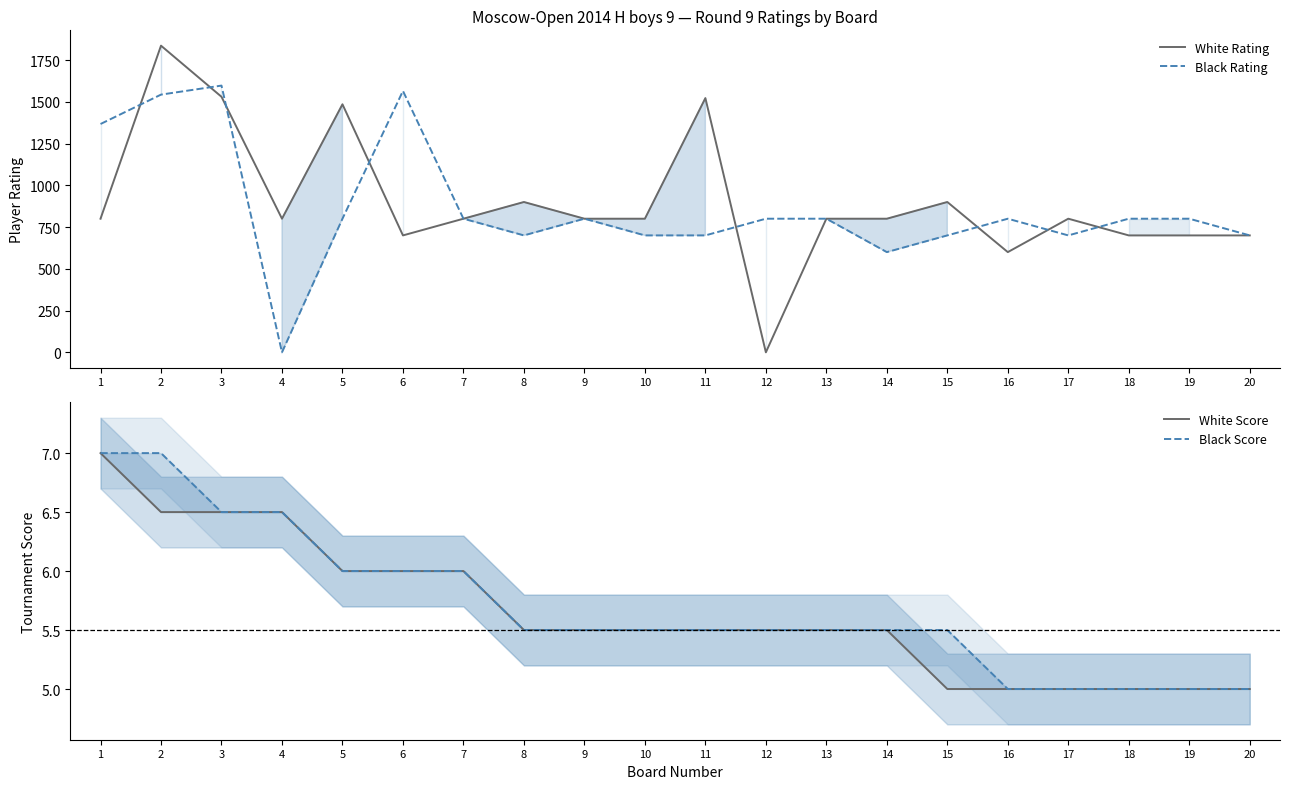

What is the value of the White Score point at the 15th from the left?

5.0